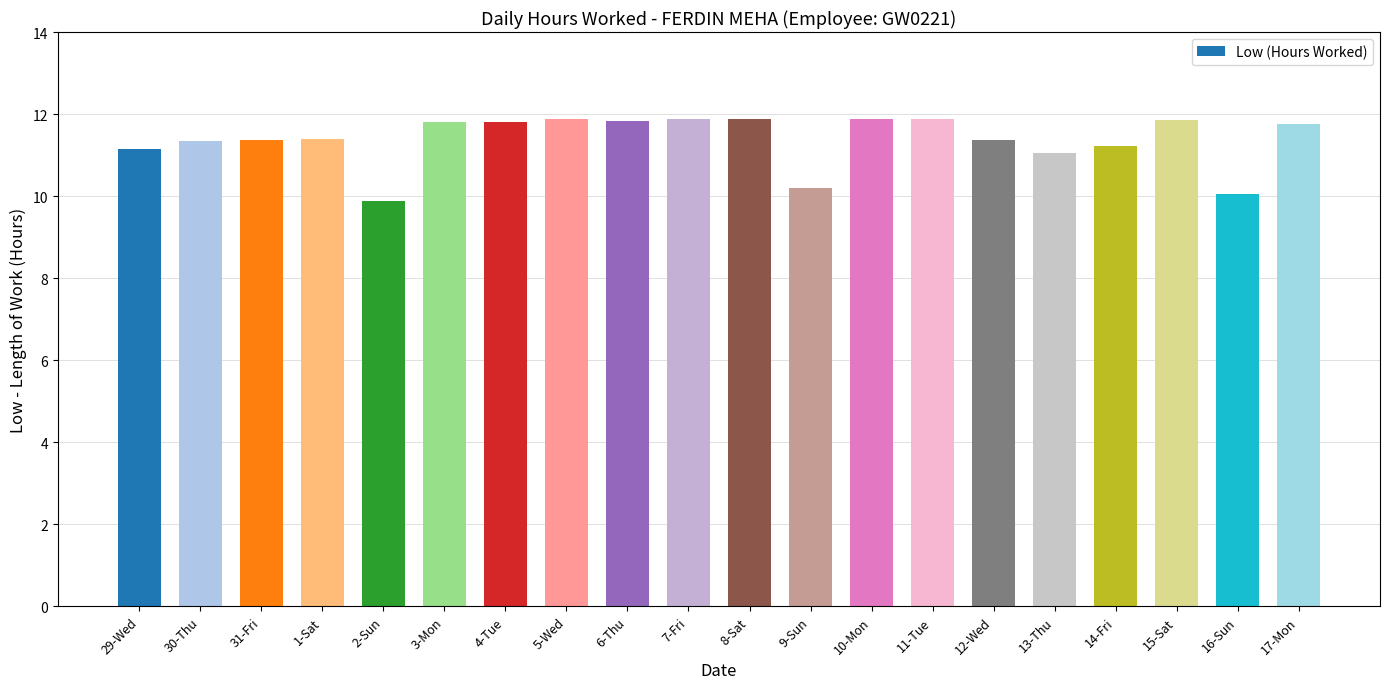

What is the ratio of the value at 6-Thu to the value at 3-Mon?

1.0